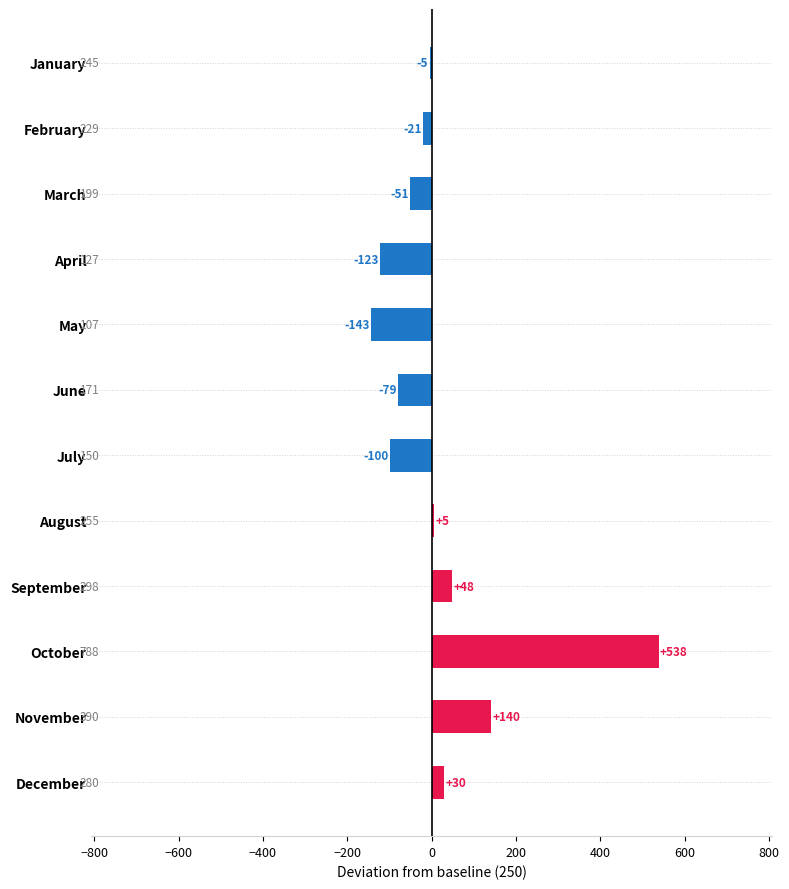

What is the value of the 11th bar from the top?

140